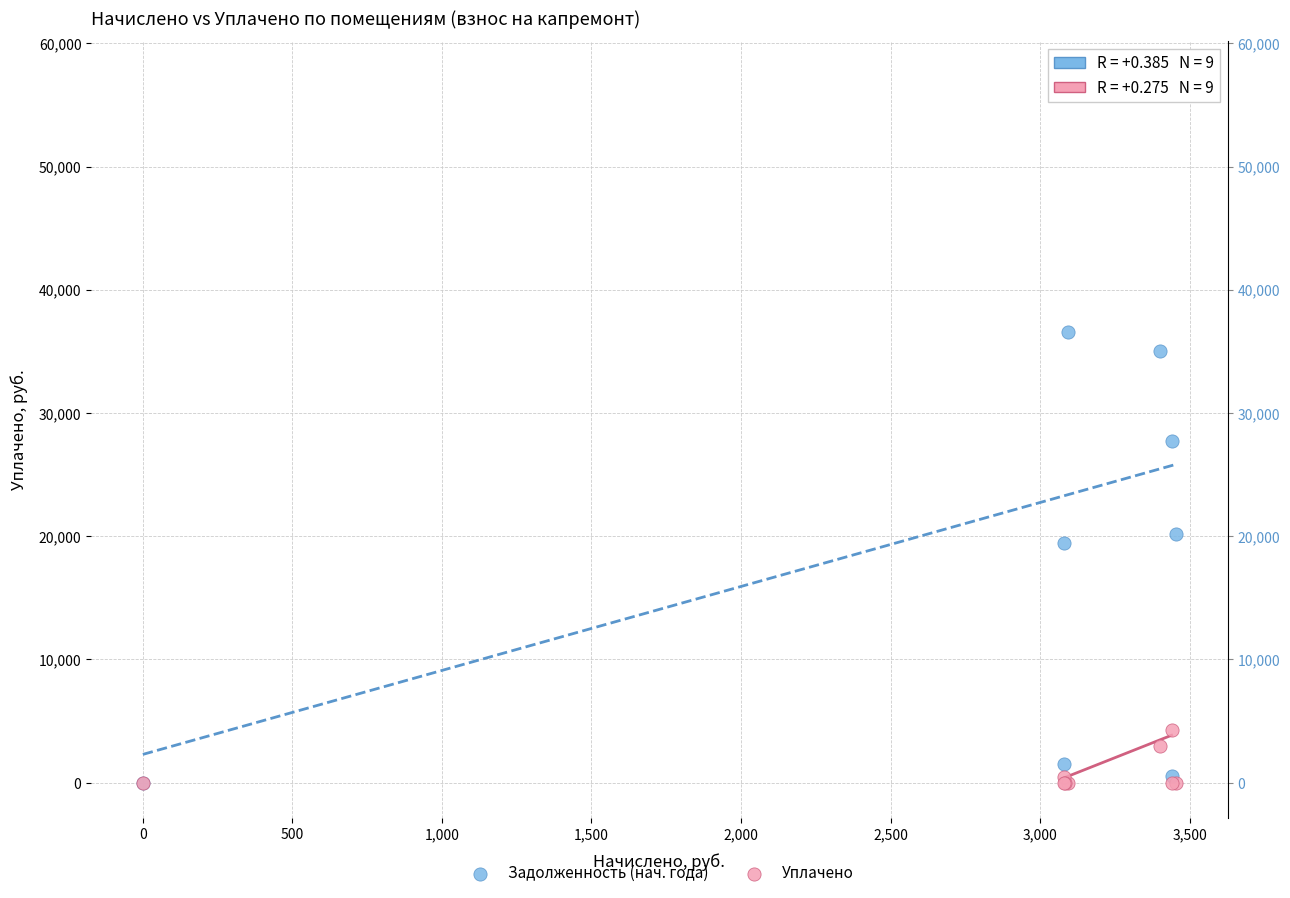

In the Задолженность (нач. года) series, what Y value is closest to 28663?

27744.5